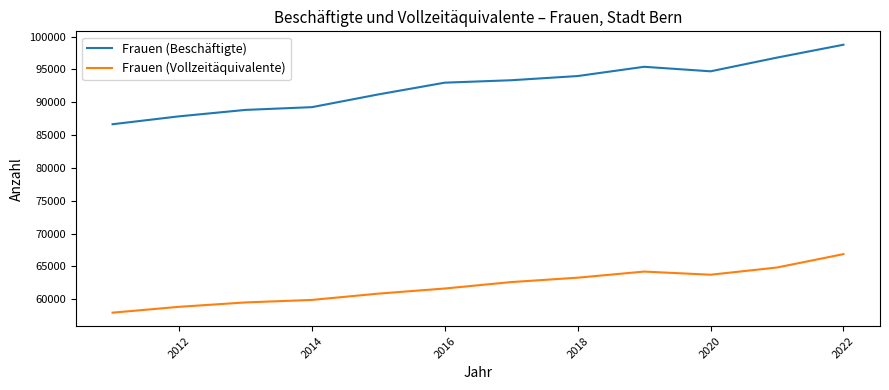

Which series has the largest total across all categories?

Frauen (Beschäftigte)